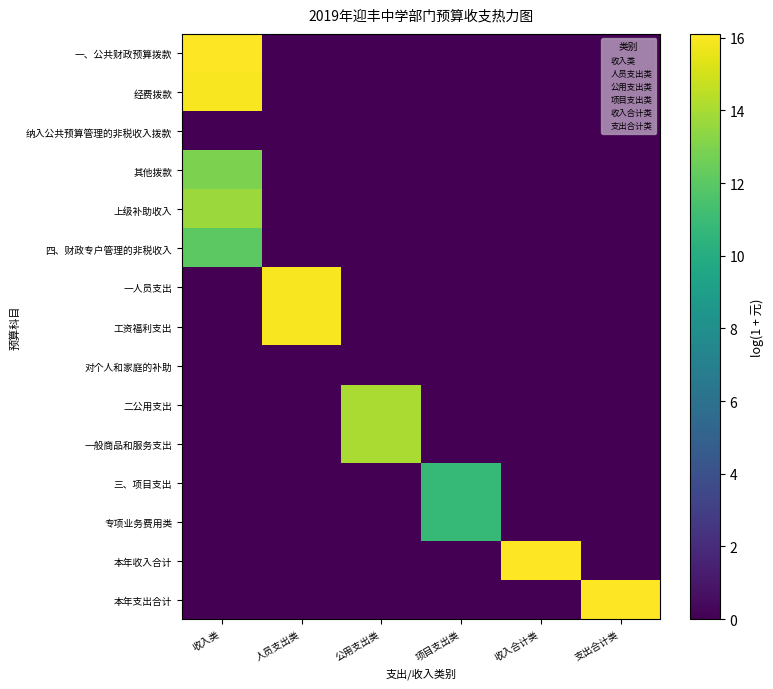

Is it true that 工资福利支出 equals 6.8 at 支出合计类?

False